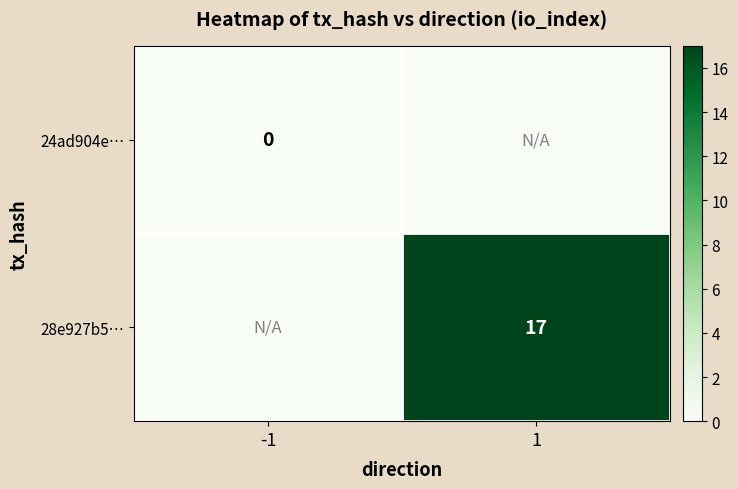

Is it true that 28e927b5… equals 17 at 1?

True